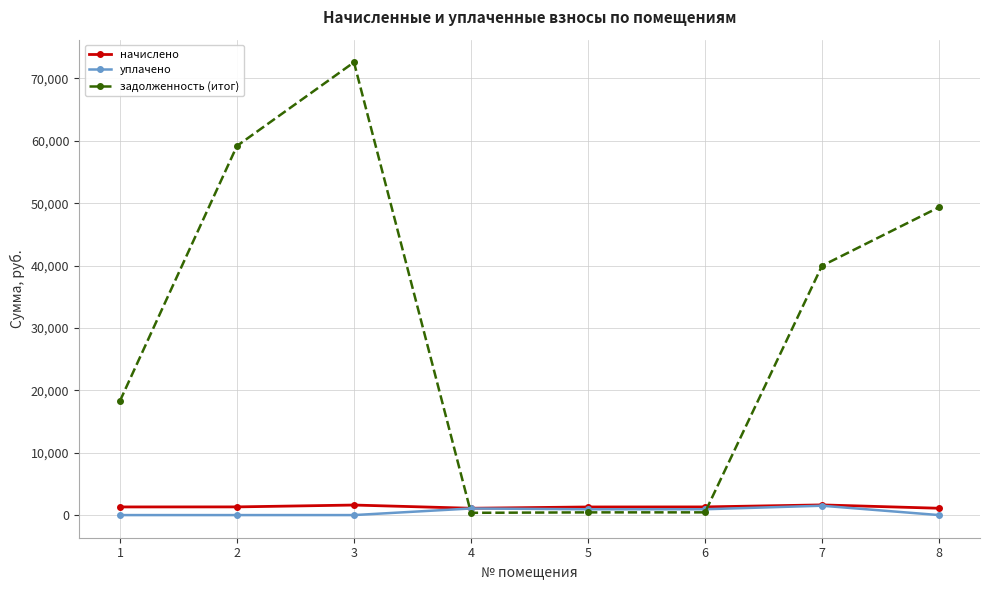

How many lines are shown in the chart?

3